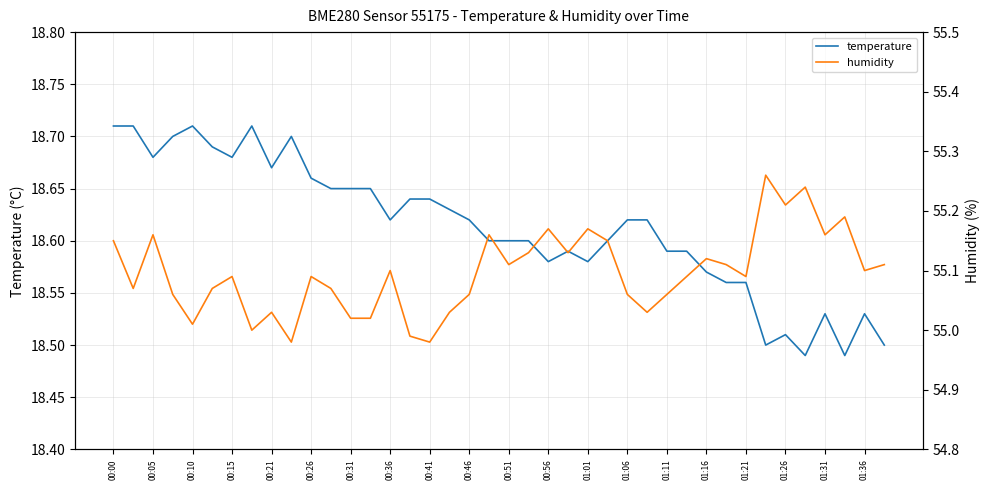

True or false: humidity and temperature cross at least once.

False